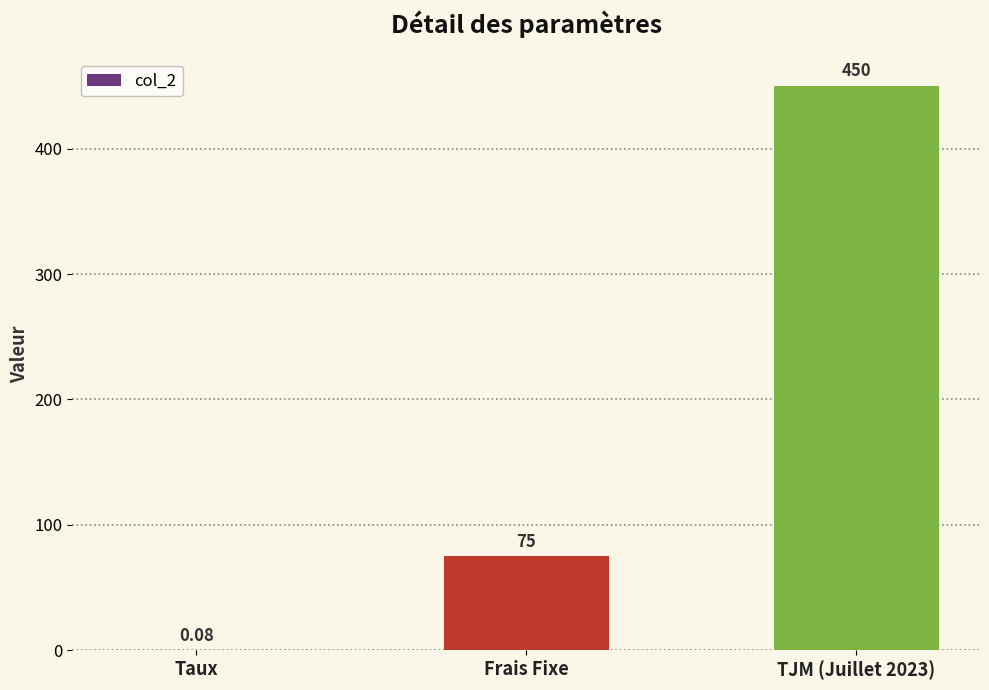

Is it true that the value at TJM (Juillet 2023) is 450.0?

True